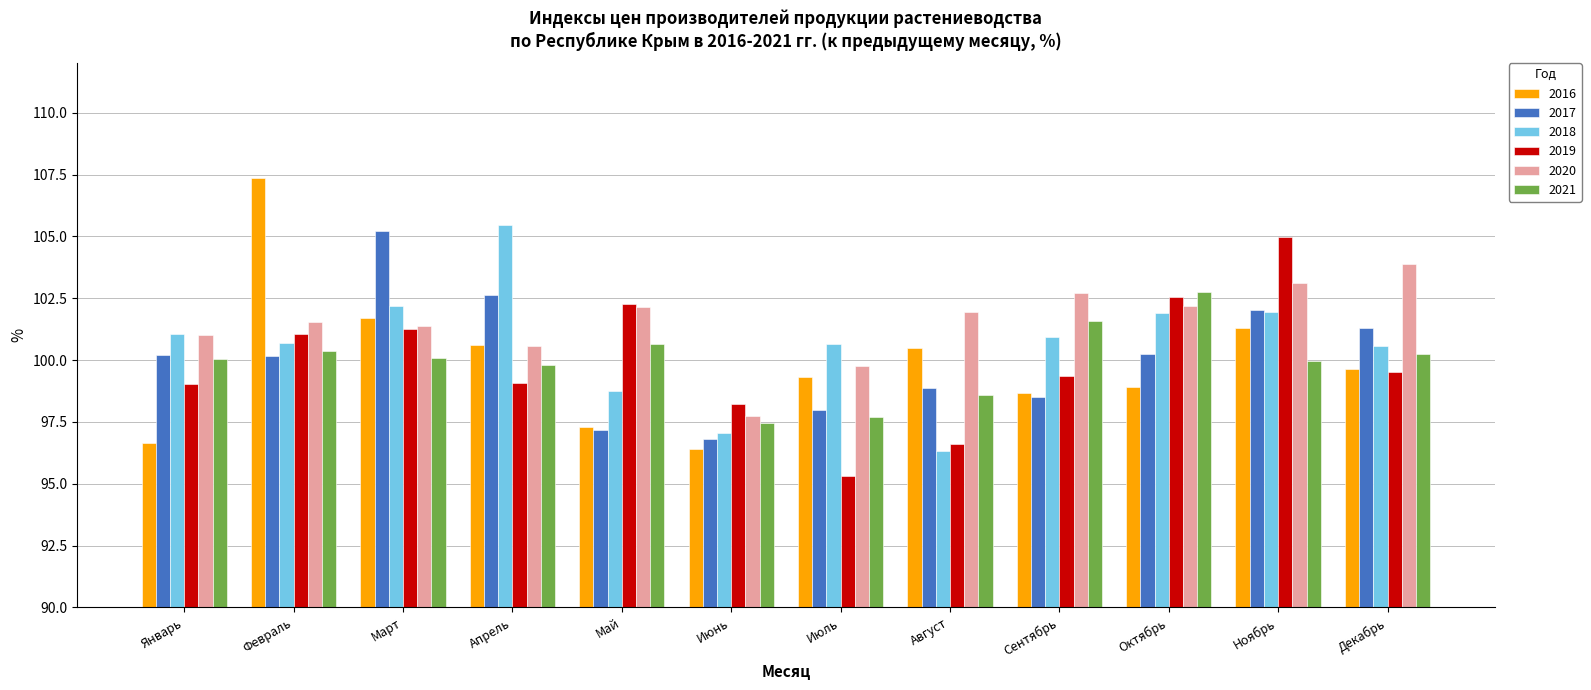

What is the sum of all 2021 values?

1199.3